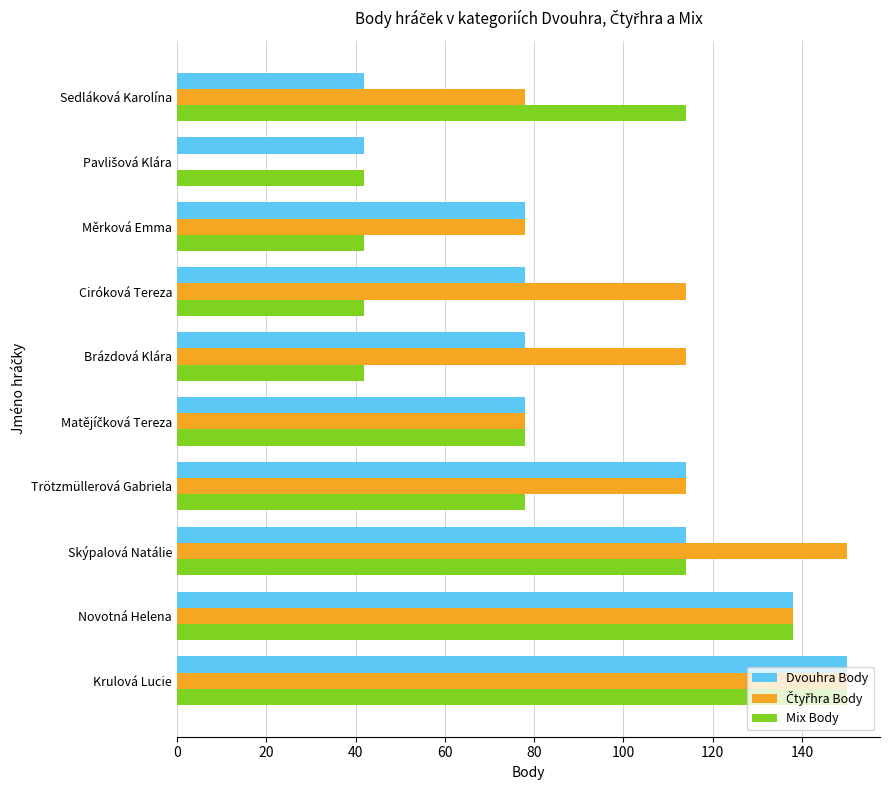

Is it true that Mix Body equals 57 at Měrková Emma?

False